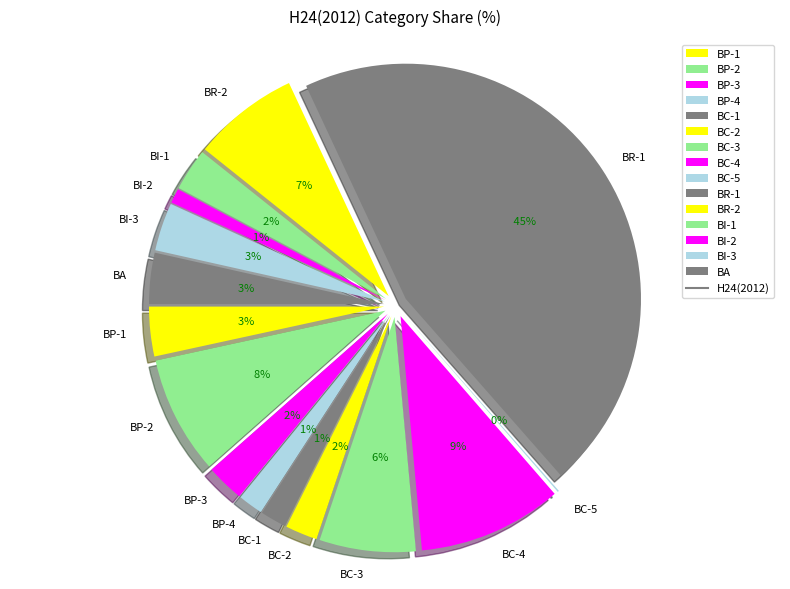

To the nearest percent, what is the combined percentage of BR-1 and BA?

49%